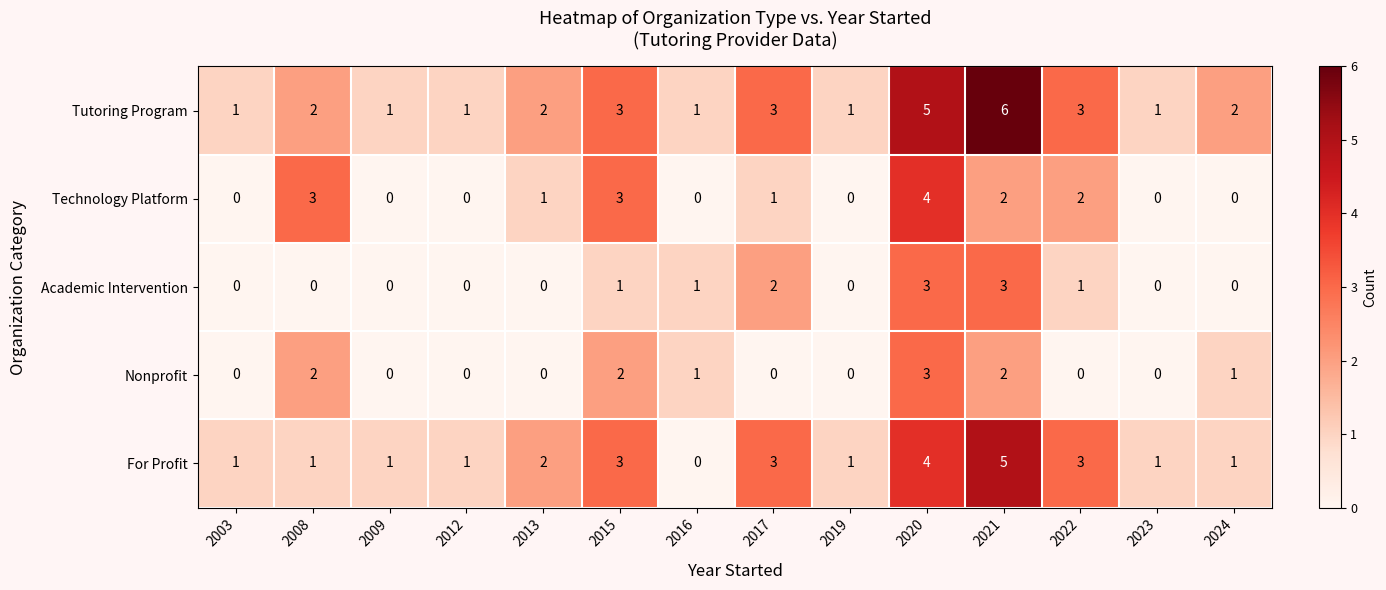

At which label does For Profit reach its minimum?

2016